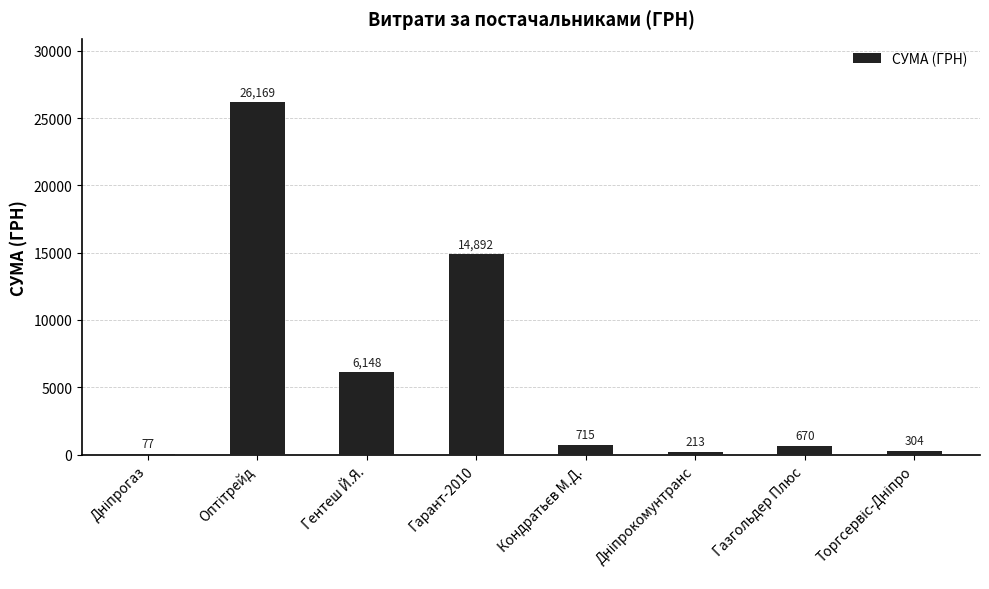

Which has a higher value, Гарант-2010 or Гентеш Й.Я.?

Гарант-2010